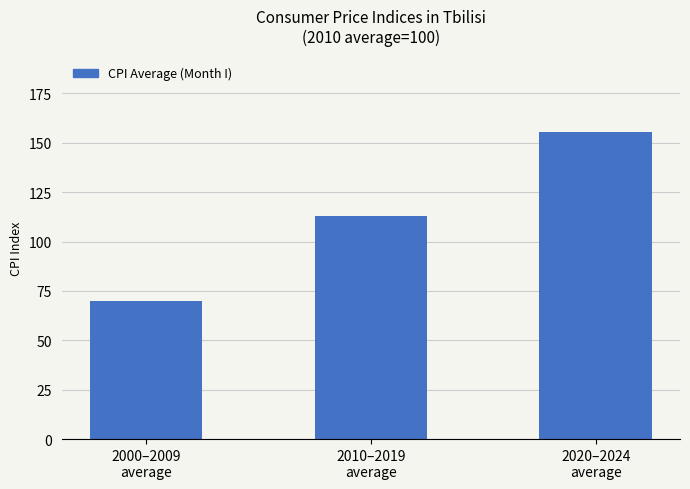

What is the ratio of the value at 2000–2009
average to the value at 2020–2024
average?

0.5